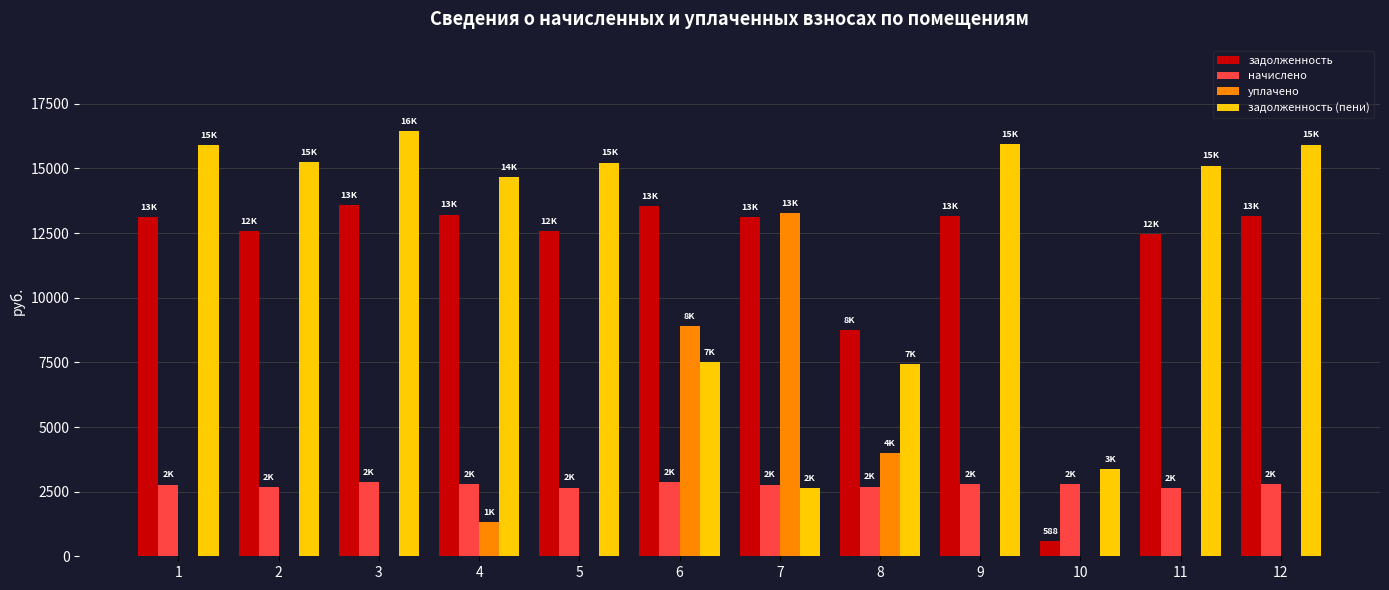

What is the highest value of the начислено series?

2873.0